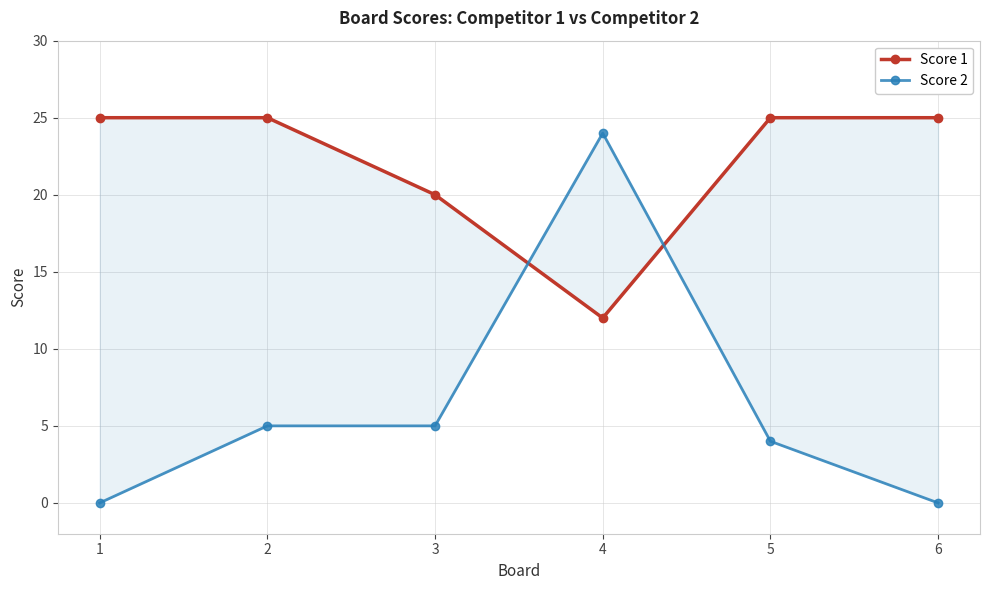

Which series has the largest total across all categories?

Score 1